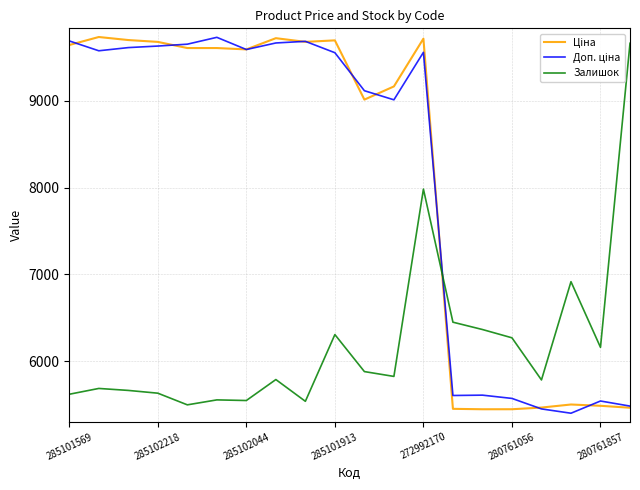

What is the minimum value shown in the chart?

5400.7